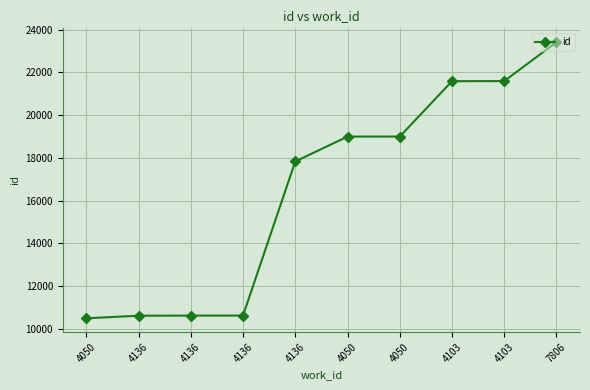

How many values are below 18994?

5